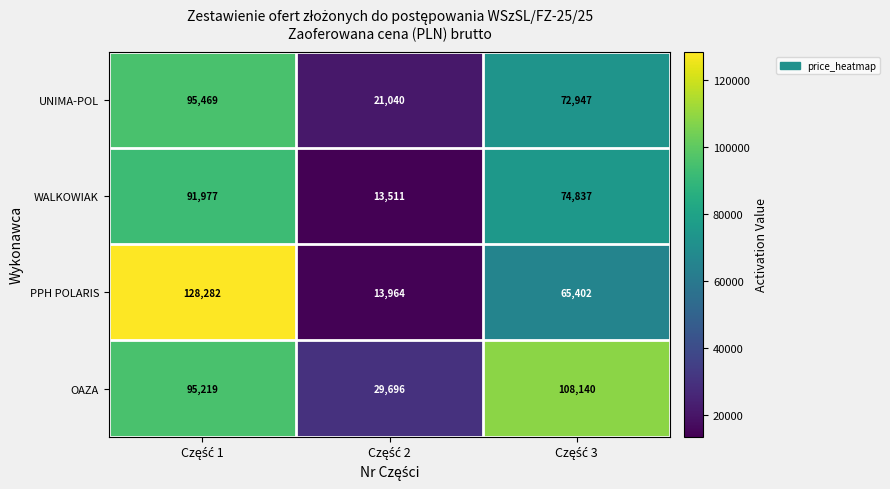

Count the number of categories in the chart.

3